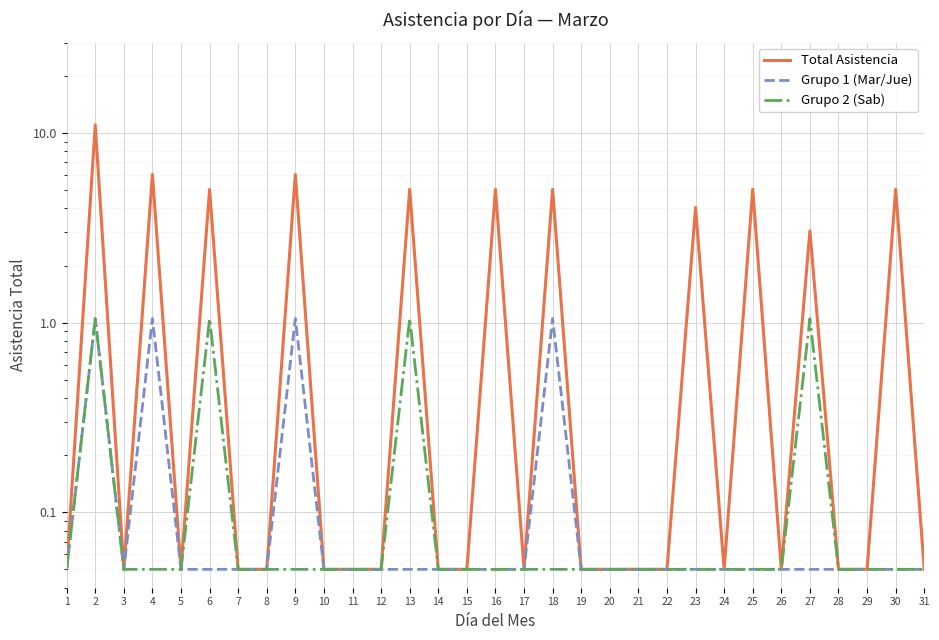

Is it true that Total Asistencia equals 0.0 at 8?

False